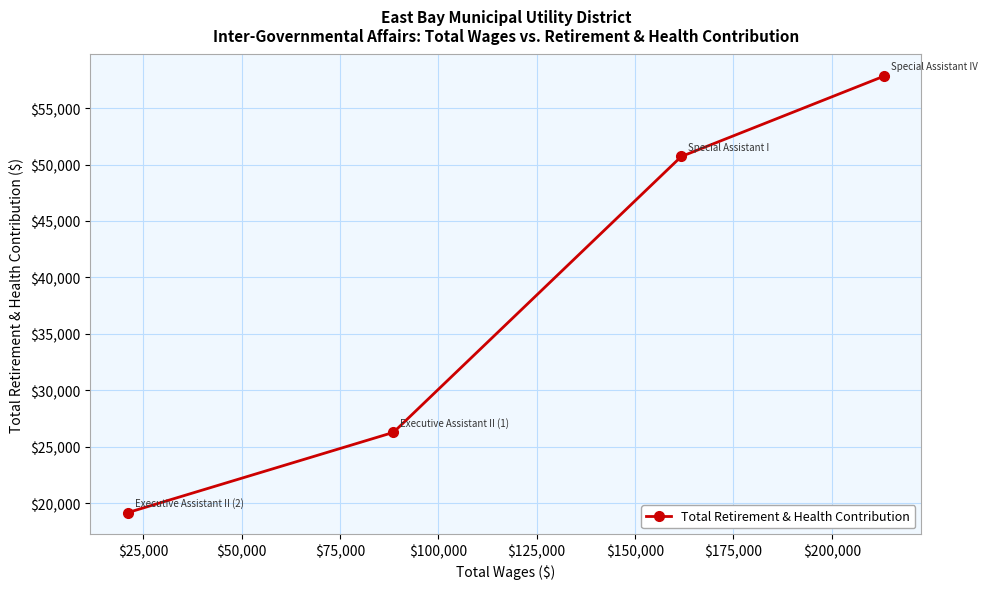

What is the greatest value displayed?

57811